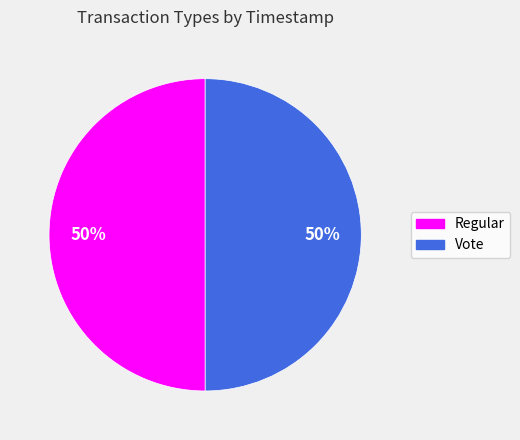

How many slices are in this pie chart?

2